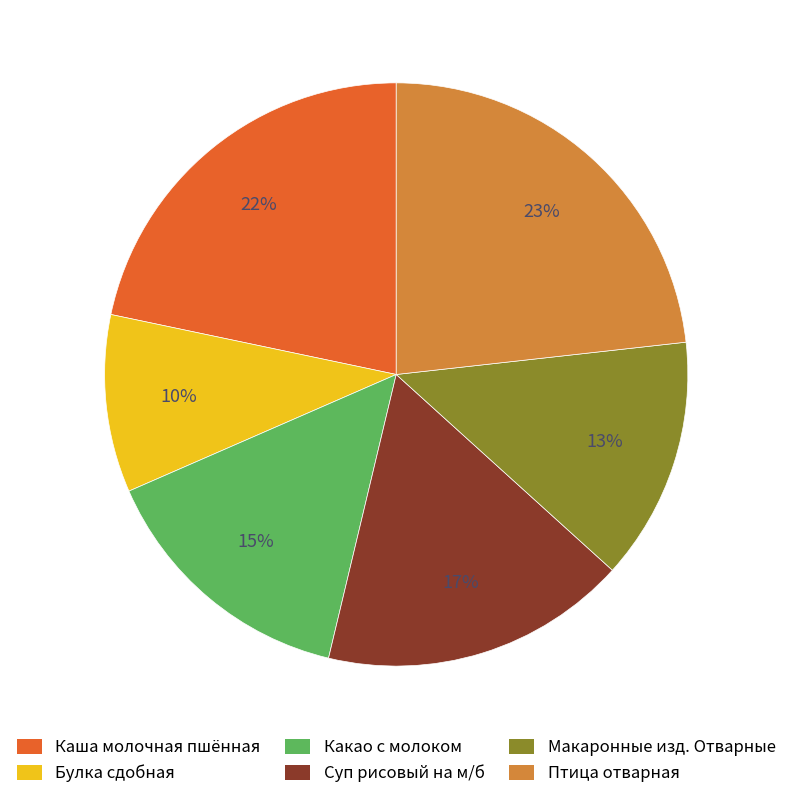

To the nearest percent, what portion does Птица отварная represent?

23%